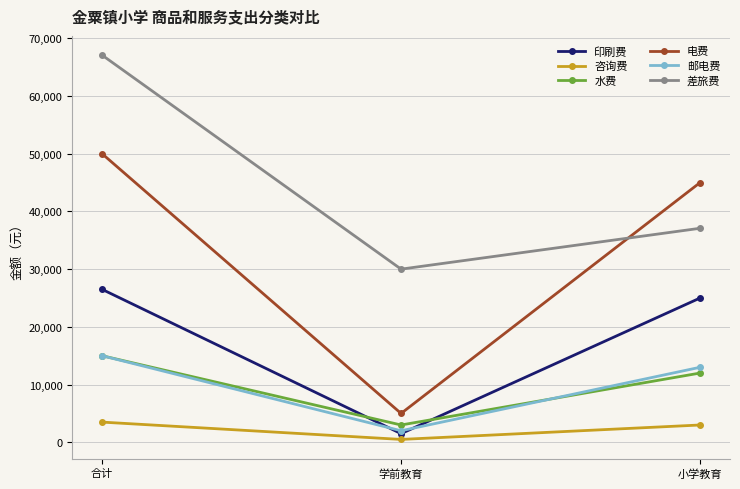

What is the difference between the highest and lowest values at 学前教育?

29500